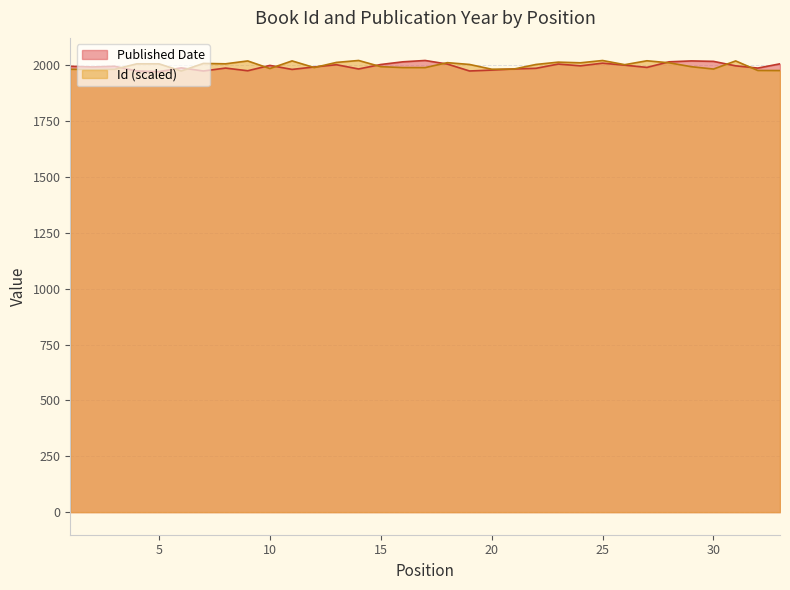

What is the approximate value of Published Date at 7?

1974.0